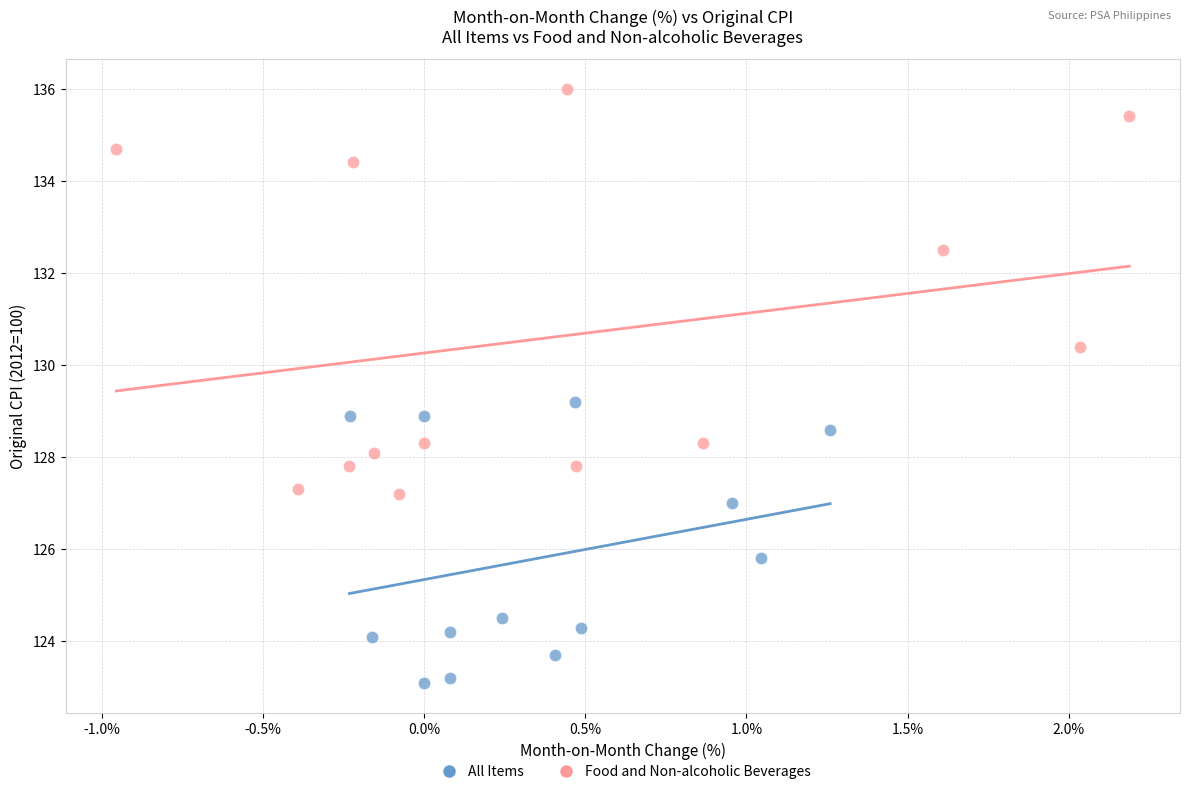

Which series reaches the minimum Y coordinate?

All Items